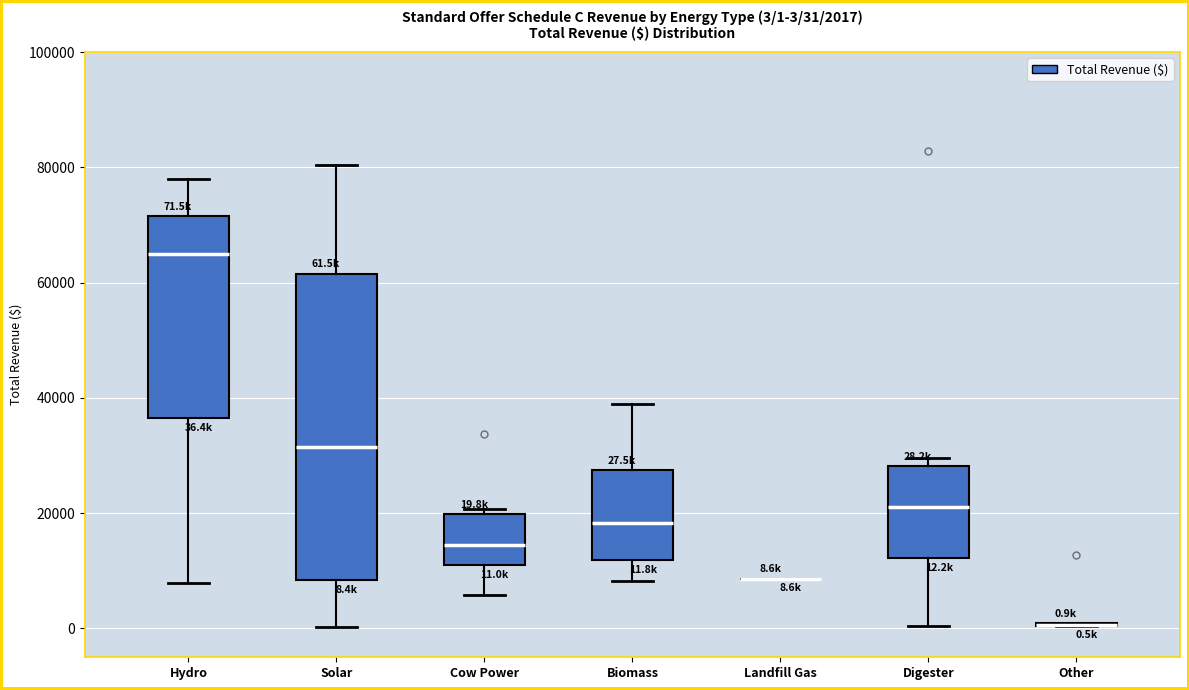

Which box is the tallest, from its lower edge to its upper edge?

Solar